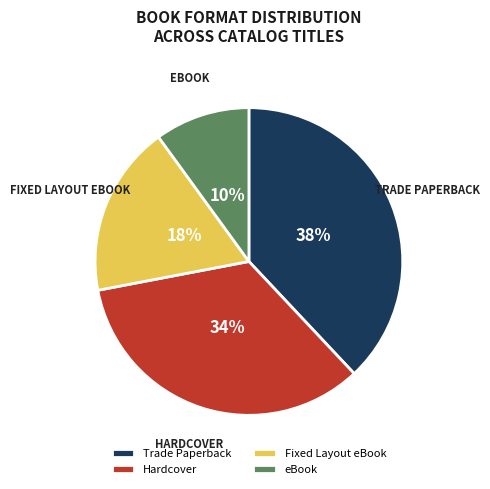

Which category has the smallest portion of the pie?

eBook